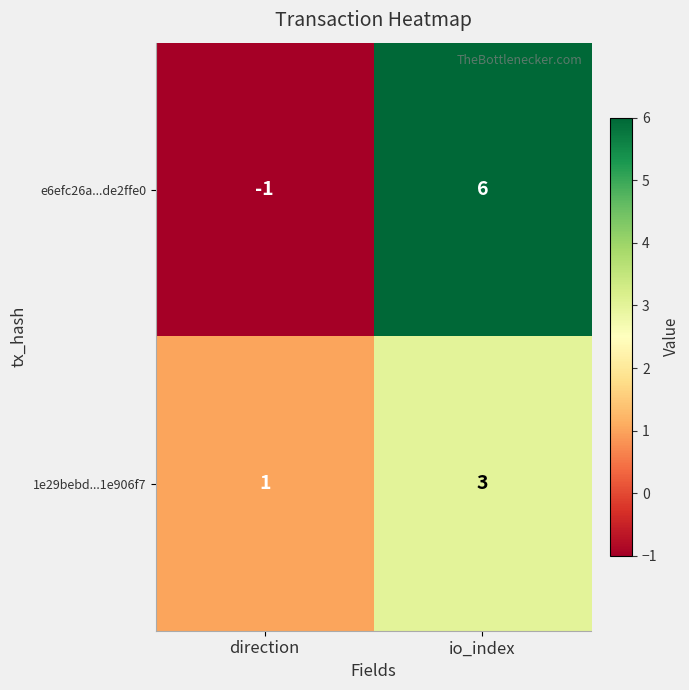

Rank the series at direction from lowest to highest value.

e6efc26a...de2ffe0, 1e29bebd...1e906f7